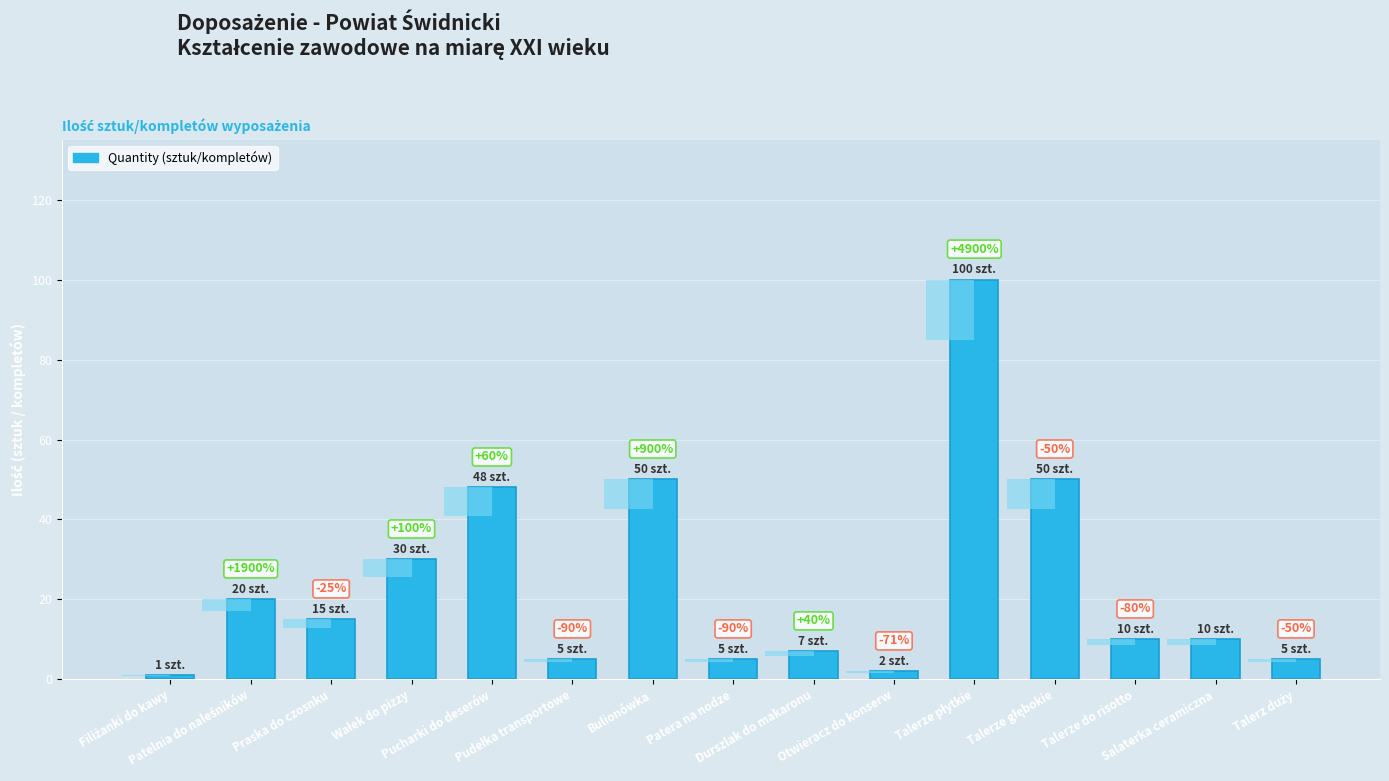

What position from the left is Talerze płytkie?

11